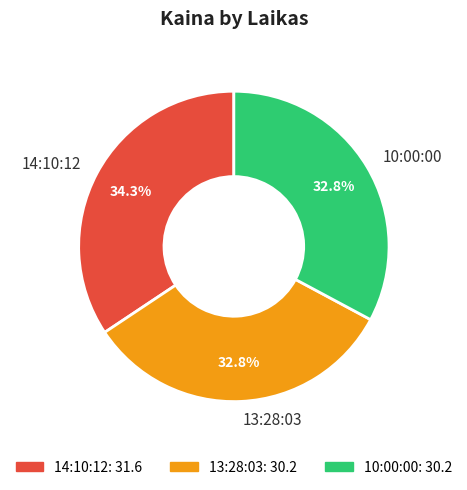

How many segments does this pie chart have?

3